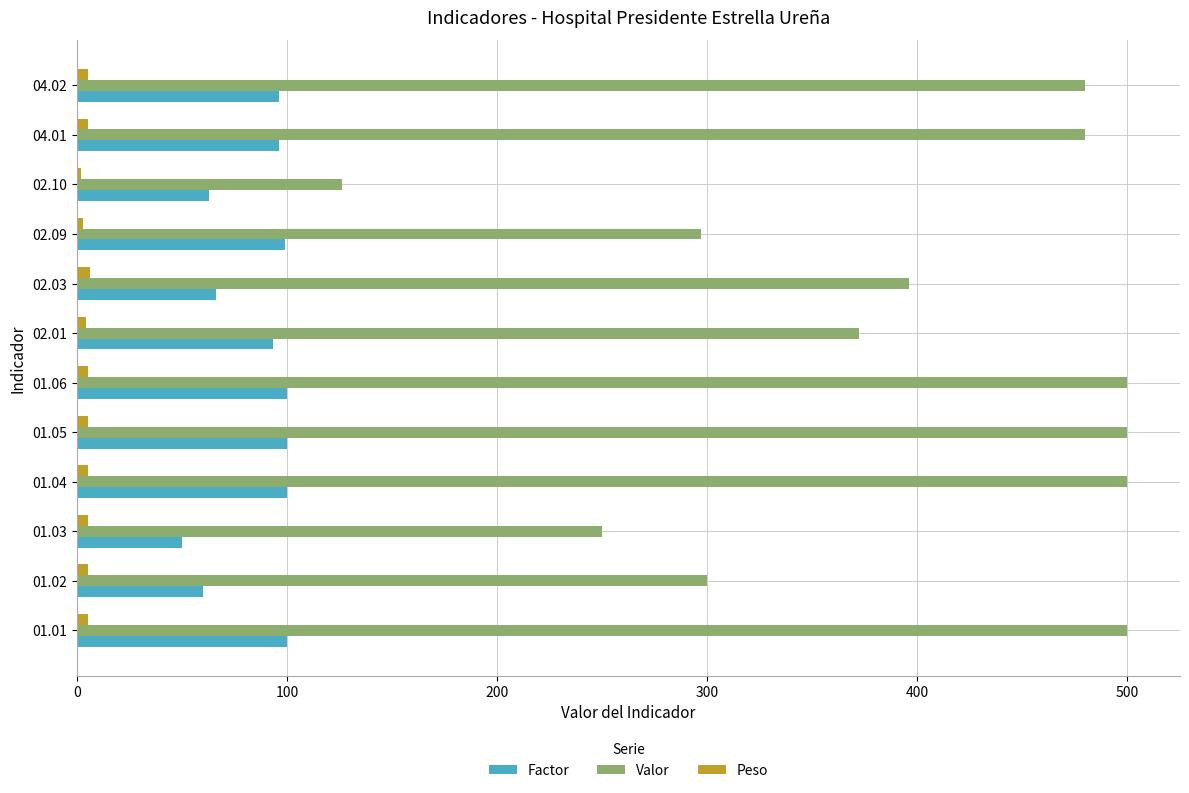

Which series has the largest total across all categories?

Valor